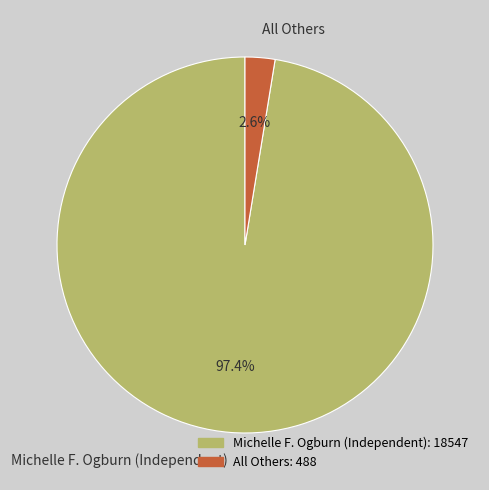

Which slice is the largest?

Michelle F. Ogburn (Independent)